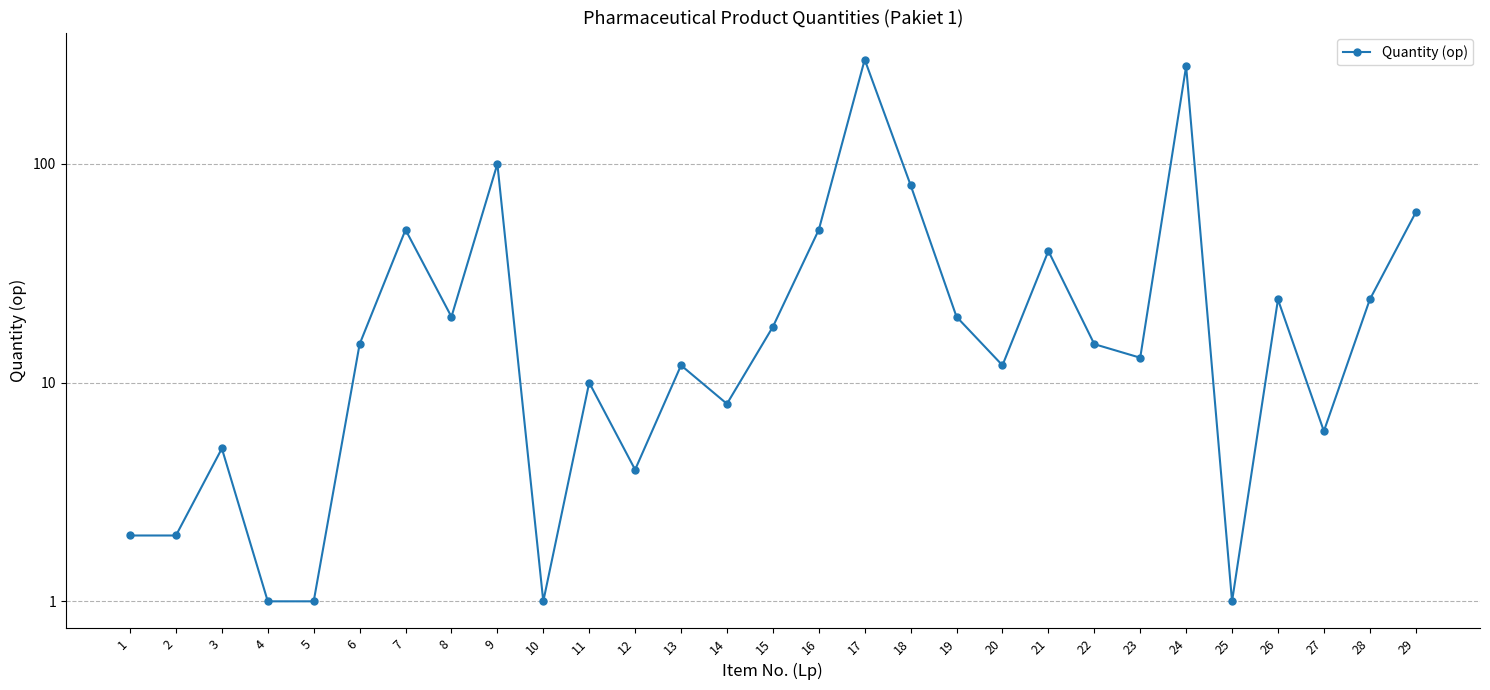

Reading right to left, list all the values displayed in this chart.

29=60	28=24	27=6	26=24	25=1	24=280	23=13	22=15	21=40	20=12	19=20	18=80	17=300	16=50	15=18	14=8	13=12	12=4	11=10	10=1	9=100	8=20	7=50	6=15	5=1	4=1	3=5	2=2	1=2